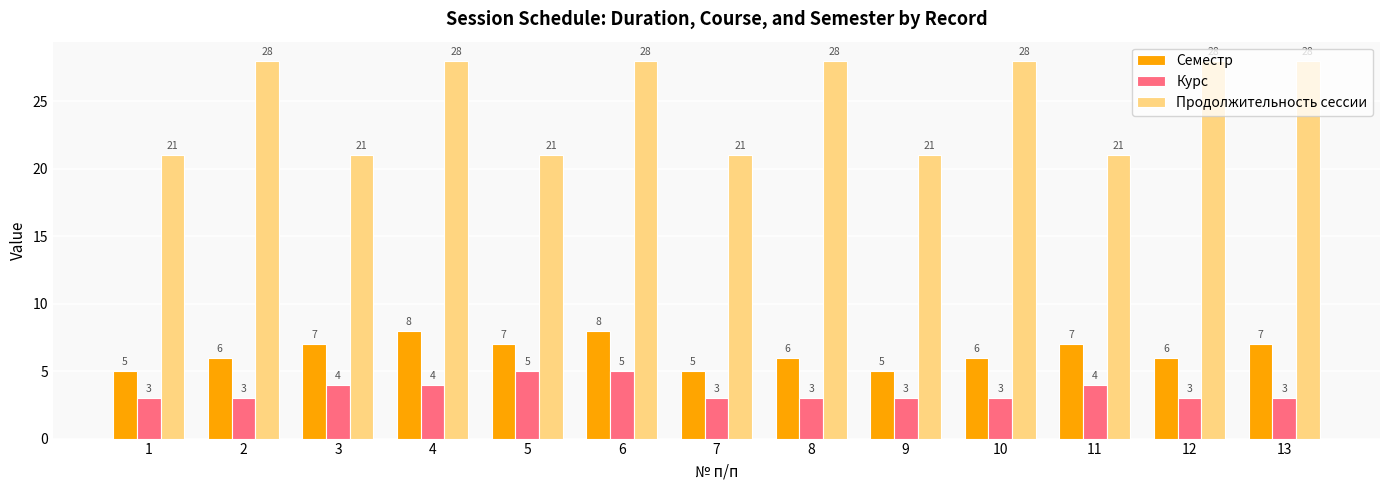

What is the minimum value shown in the chart?

3